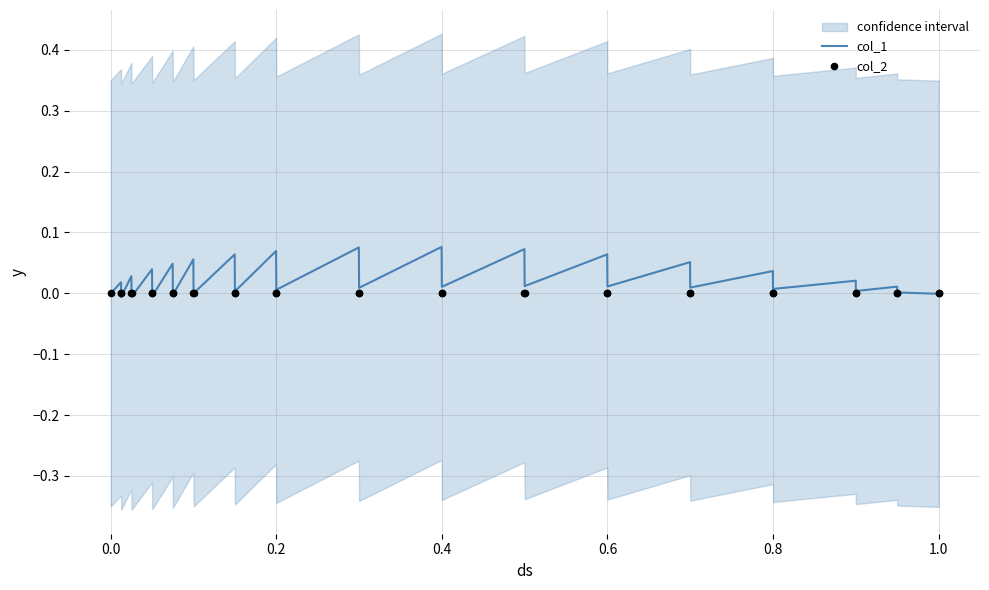

What are all the series names shown in the legend?

col_1, col_2